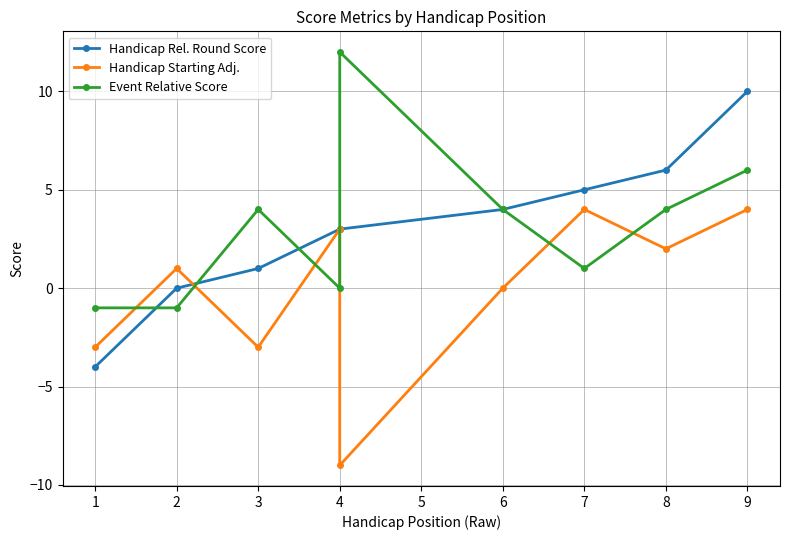

Reading left to right, list all the values displayed in this chart.

Handicap Rel. Round Score: -4	0	1	3	3	4	5	6	10
Handicap Starting Adj.: -3	1	-3	3	-9	0	4	2	4
Event Relative Score: -1	-1	4	0	12	4	1	4	6